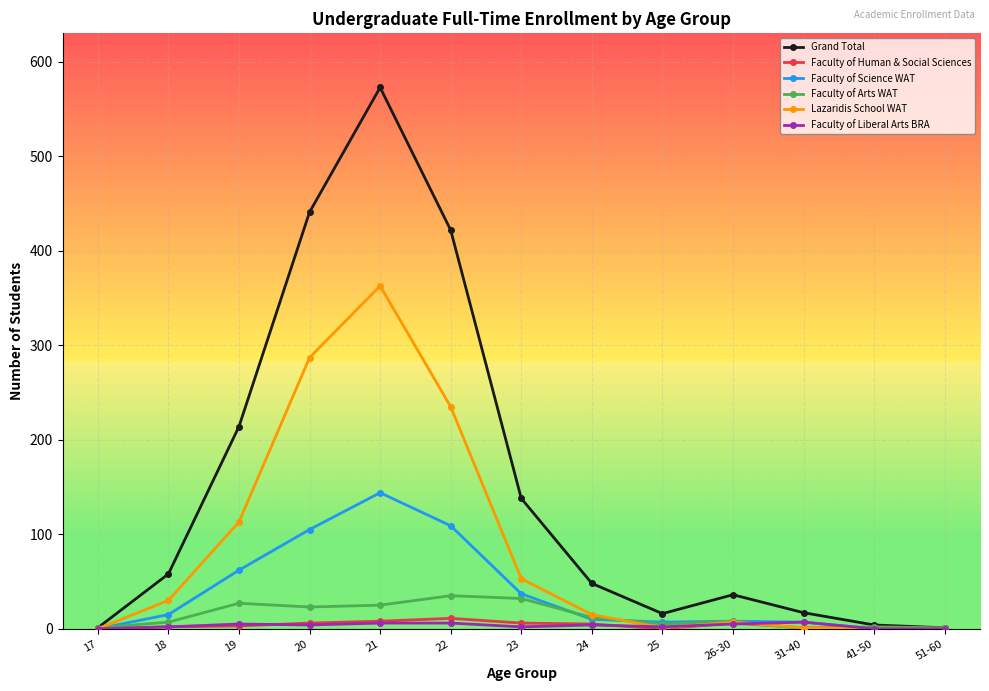

Which series has the largest range (max minus min)?

Grand Total